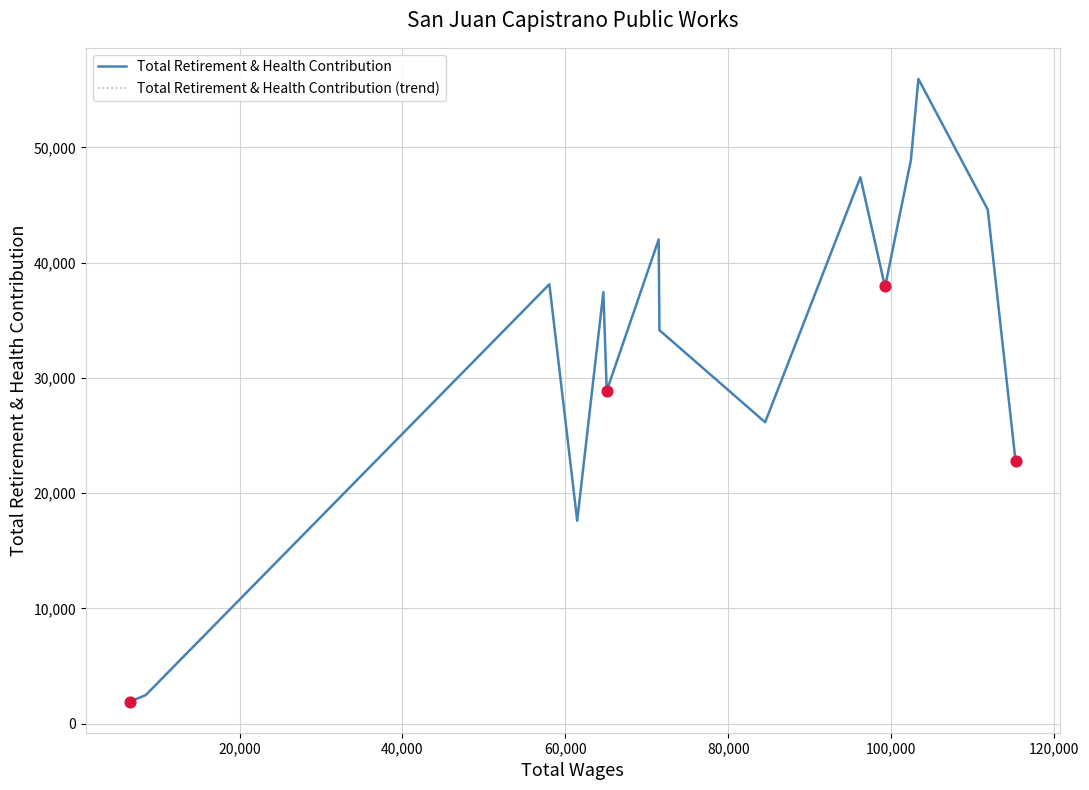

What are all the series names shown in the legend?

Total Retirement & Health Contribution, Total Retirement & Health Contribution (trend)